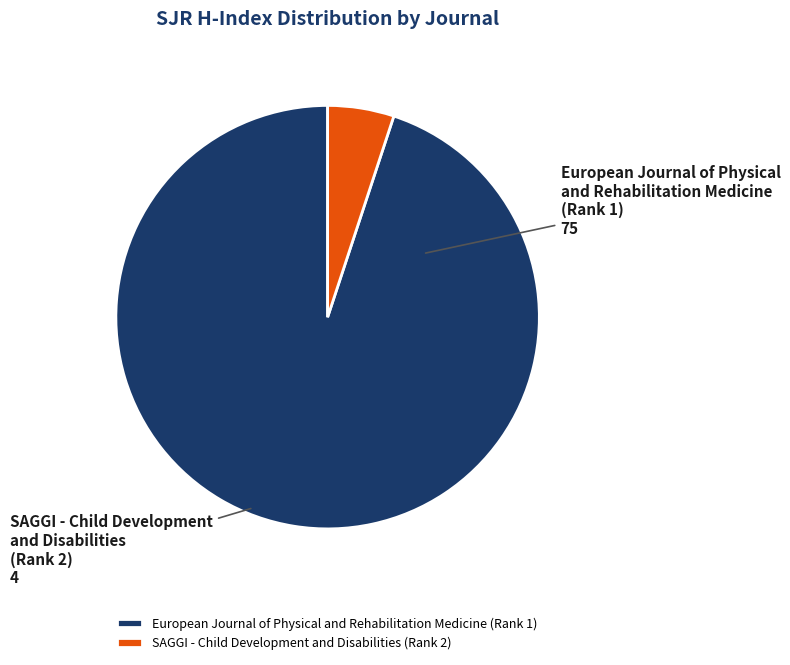

Which slice is the largest?

European Journal of Physical and Rehabilitation Medicine (Rank 1)